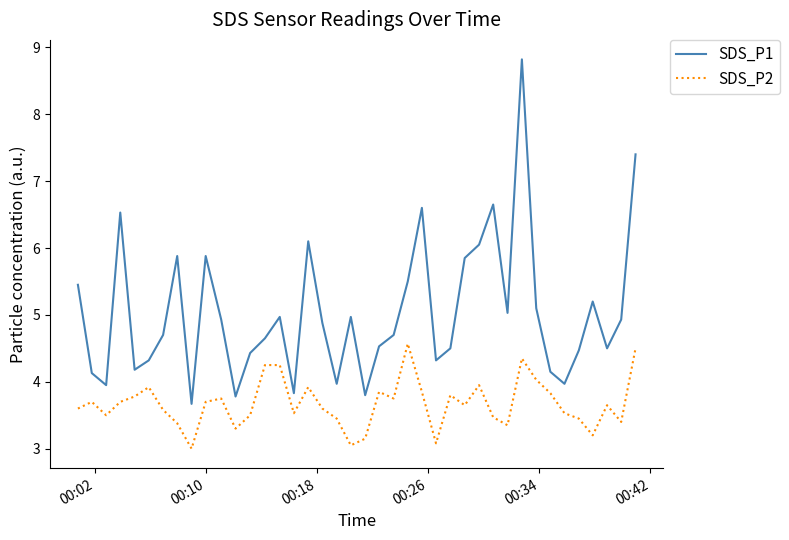

True or false: SDS_P2 has more than 2 interior local peaks.

True